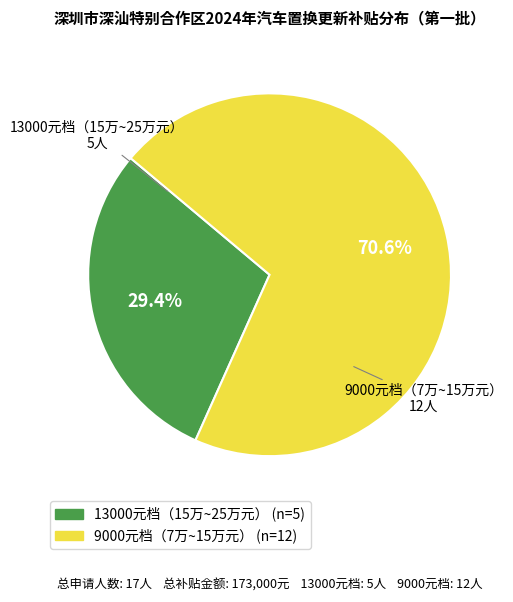

What is the ratio of the value at 13000元档（15万~25万元） to the value at 9000元档（7万~15万元）?

0.4